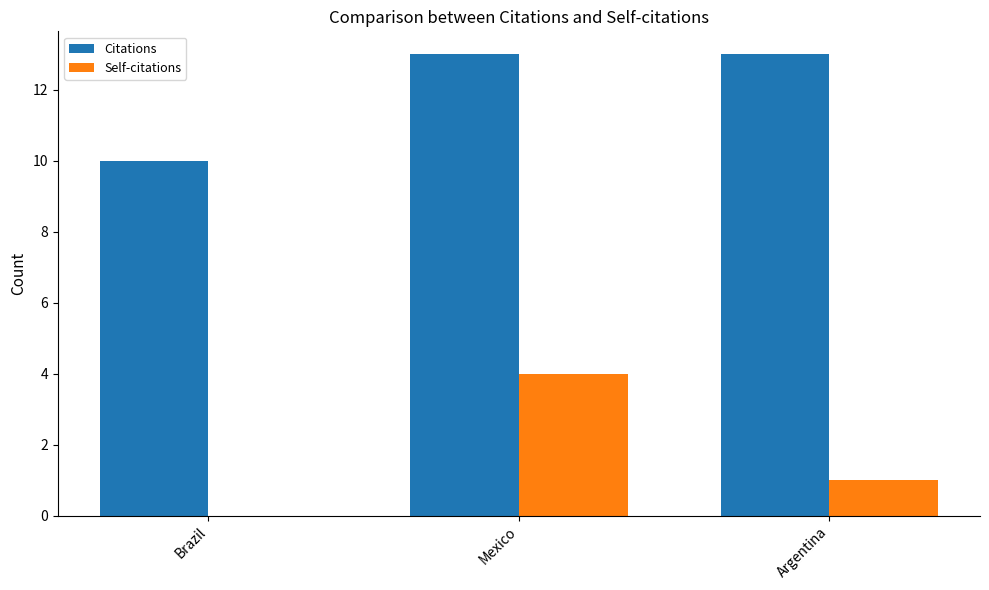

Is the value of Self-citations at Brazil greater than the value of Citations at Argentina?

No